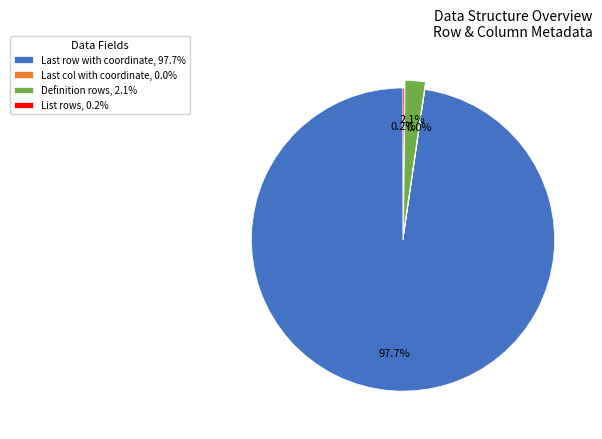

Does any single category account for the majority?

Yes